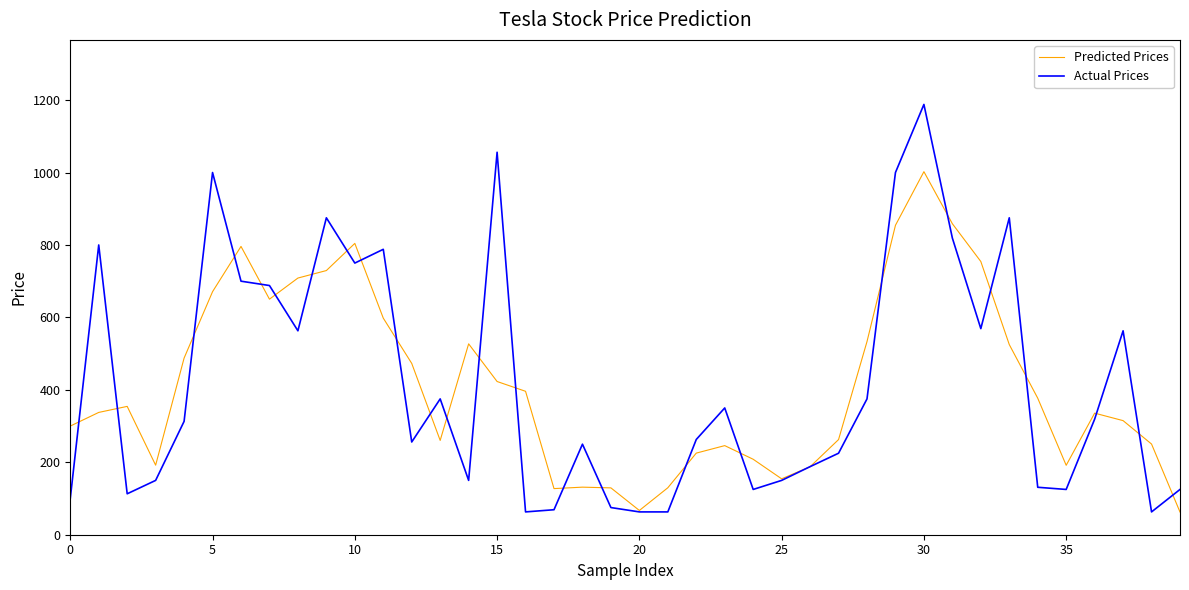

Is this an area chart (filled region under the line)?

No